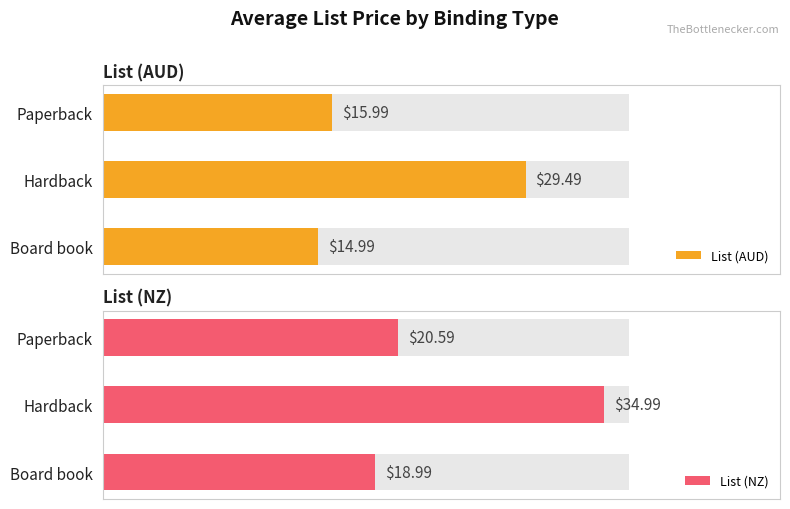

Between Paperback and Board book, which series saw the biggest shift?

List (NZ)